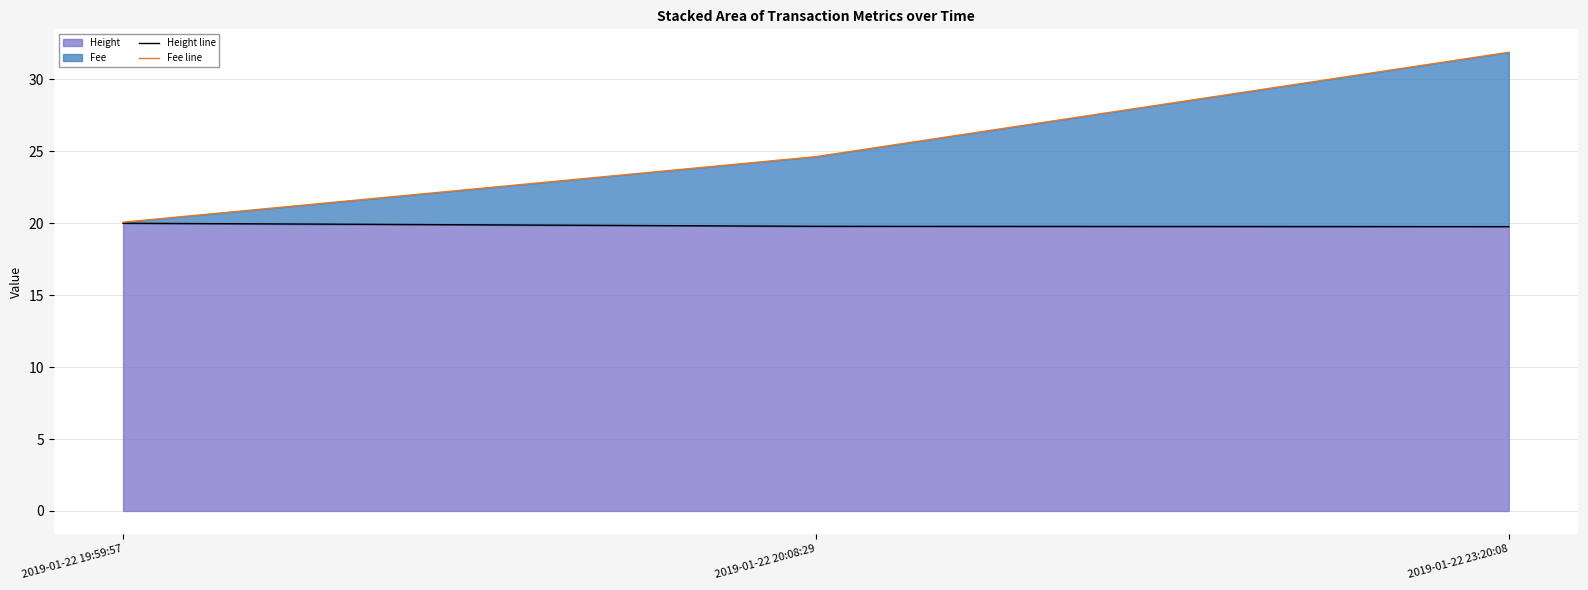

What is the greatest value displayed?

31.9